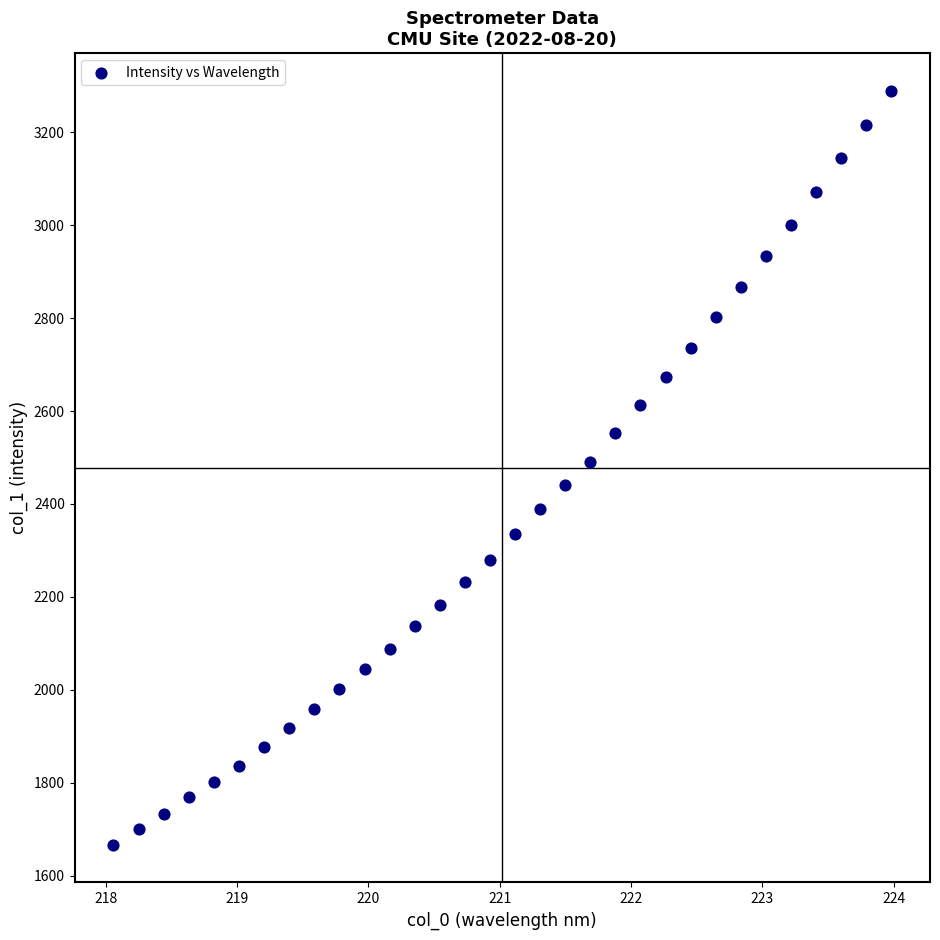

What is the range of Y values (max minus min)?

1623.4